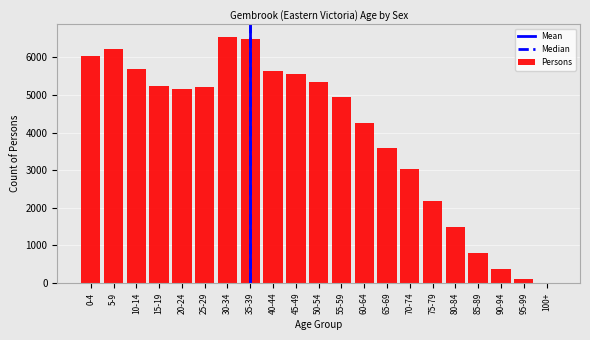

Reading left to right, list all the values displayed in this chart.

0-4=6049	5-9=6220	10-14=5703	15-19=5244	20-24=5160	25-29=5202	30-34=6552	35-39=6485	40-44=5648	45-49=5564	50-54=5336	55-59=4956	60-64=4263	65-69=3599	70-74=3040	75-79=2189	80-84=1505	85-89=792	90-94=388	95-99=107	100+=15